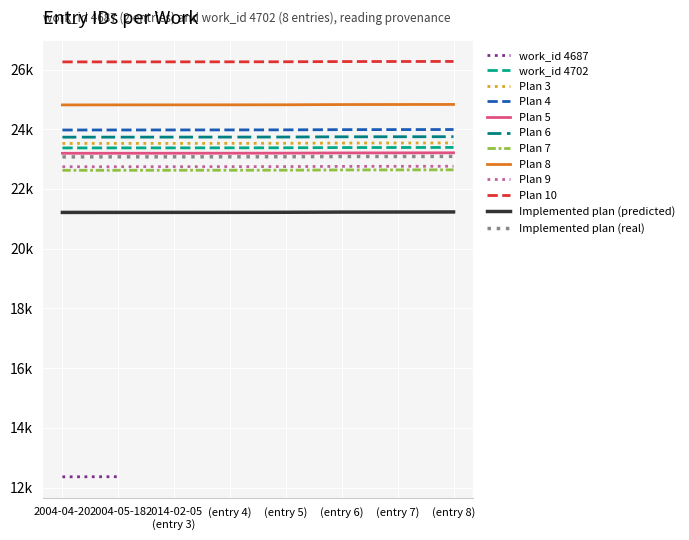

Is it true that the value at (entry 6) is 23387?

True